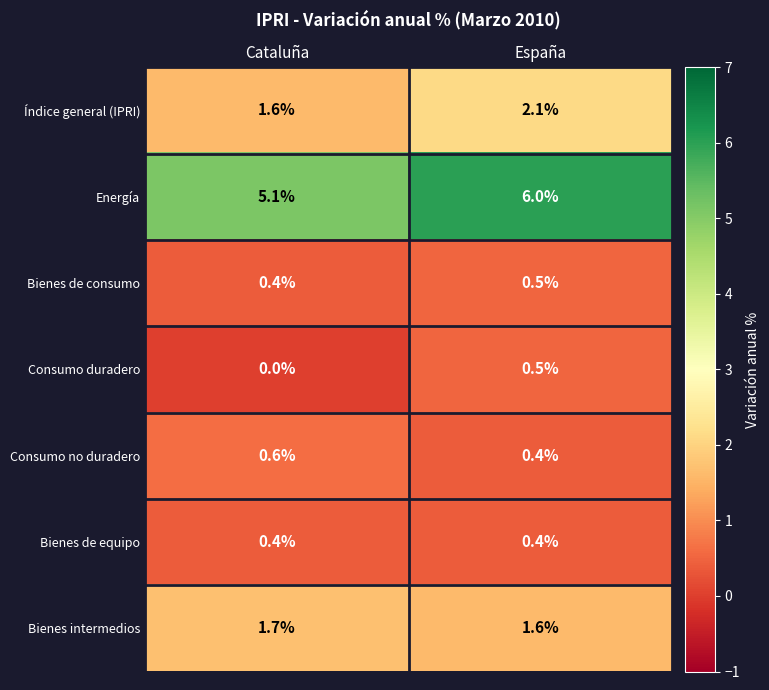

At which category is the sum across all series the highest?

España